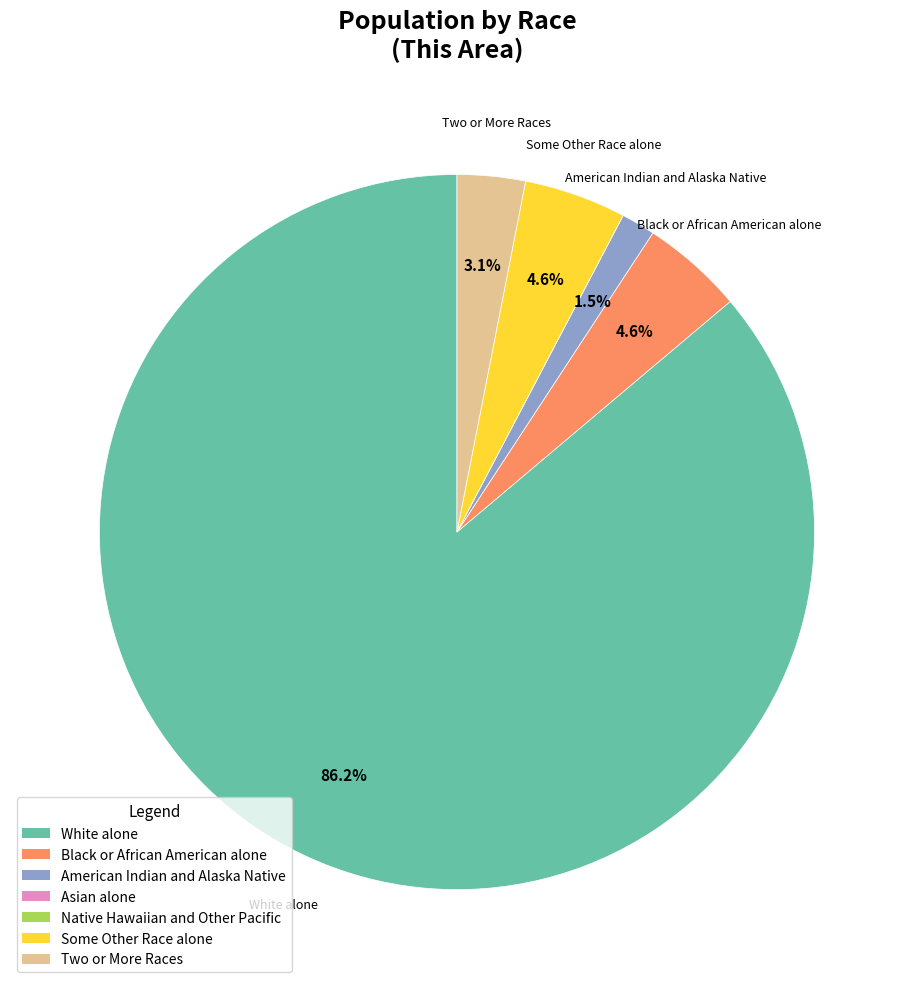

To the nearest percent, what is the difference between the American Indian and Alaska Native and White alone slice percentages?

85%